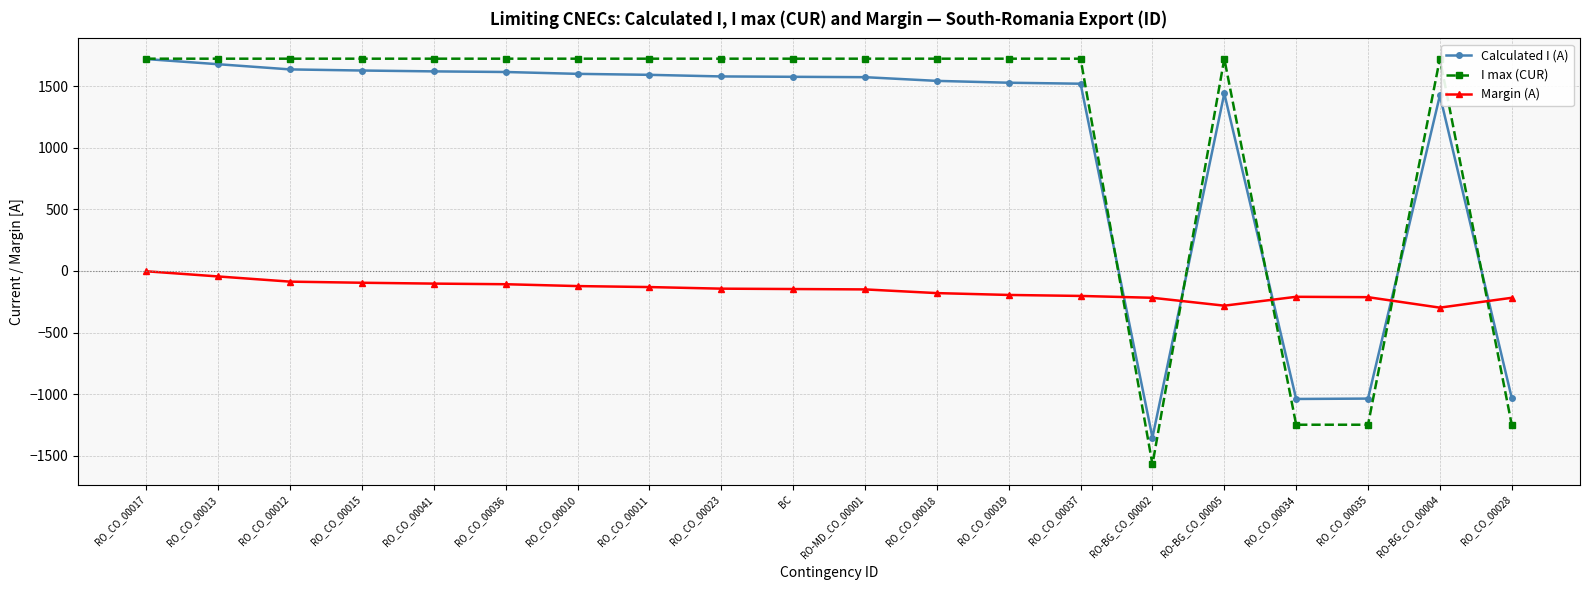

What is the label of the 1st point from the left?

RO_CO_00017